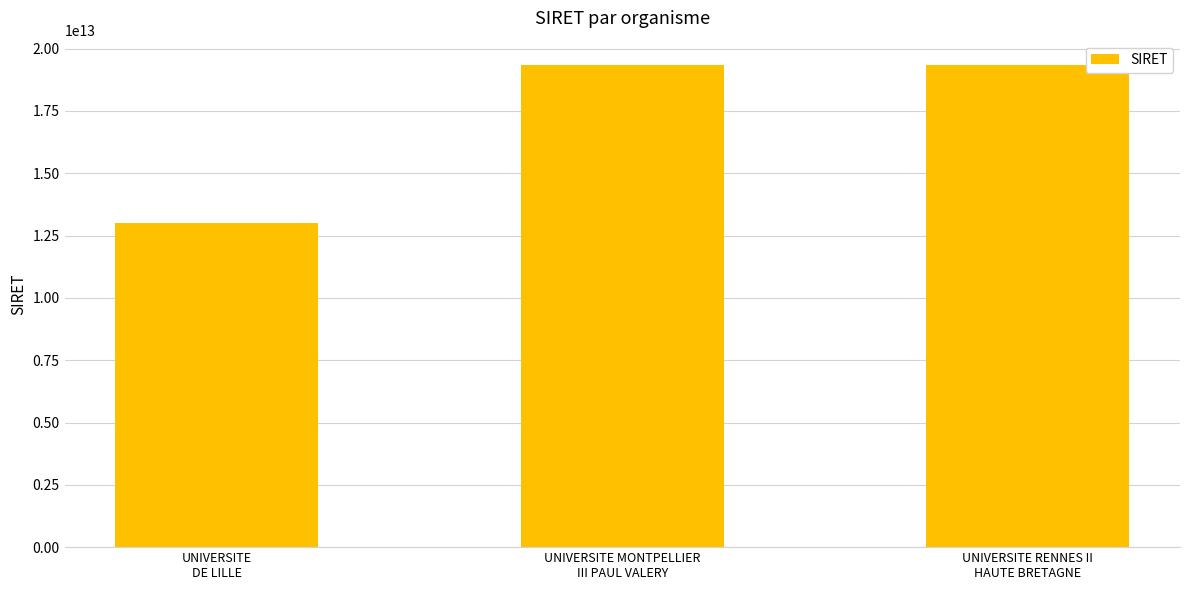

Are the bars horizontal?

No